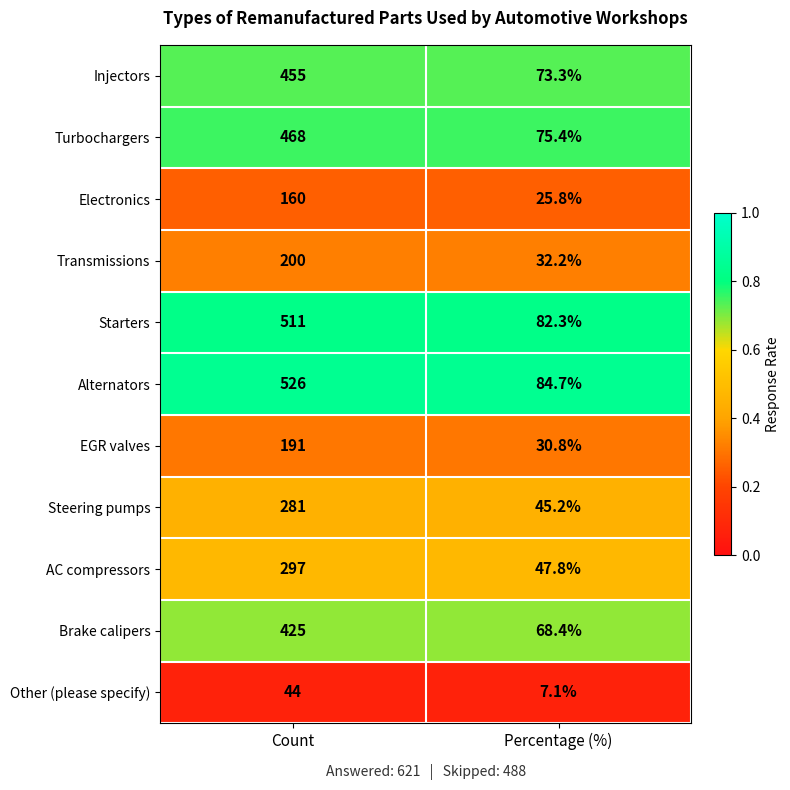

The value of Brake calipers at Percentage (%) is 68.4. True or false?

True